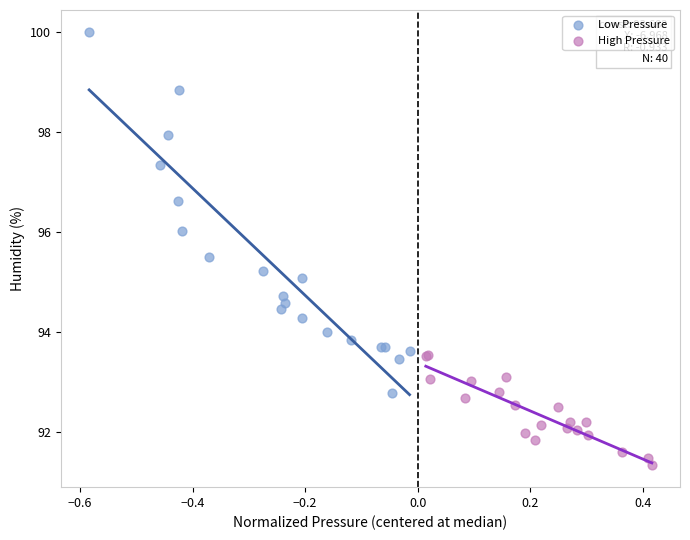

Which series has the largest Y range (max minus min)?

Low Pressure